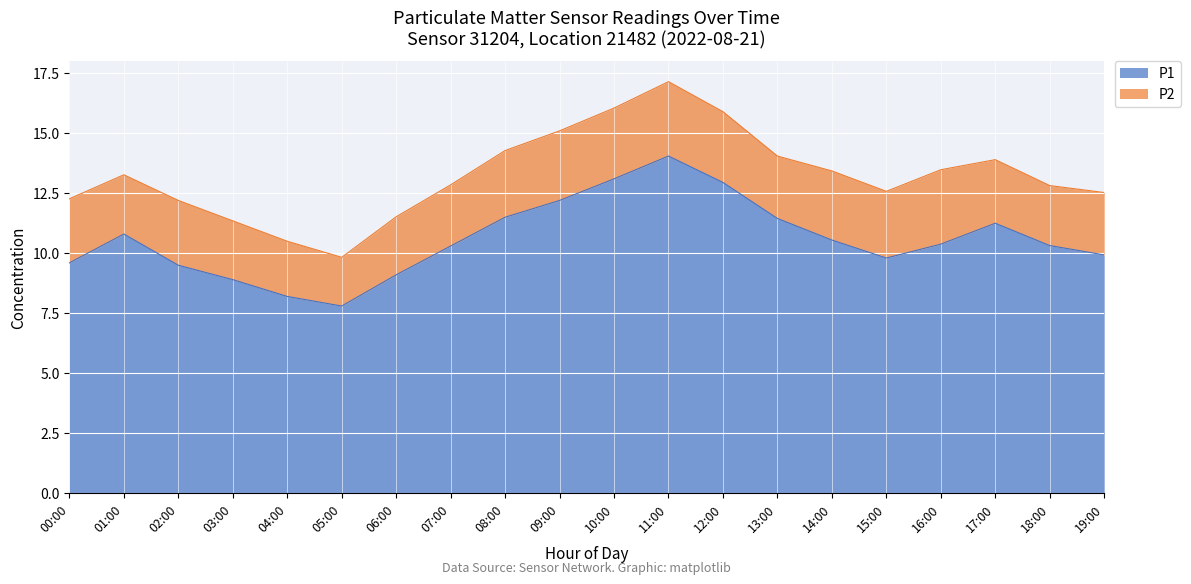

What is the lowest value of the P1 series?

7.8